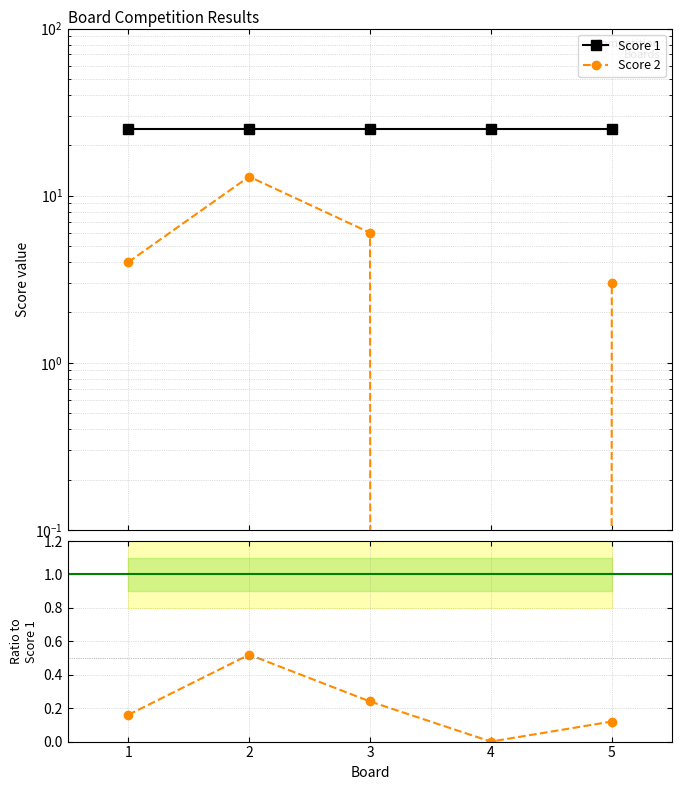

Count the number of categories in the chart.

5